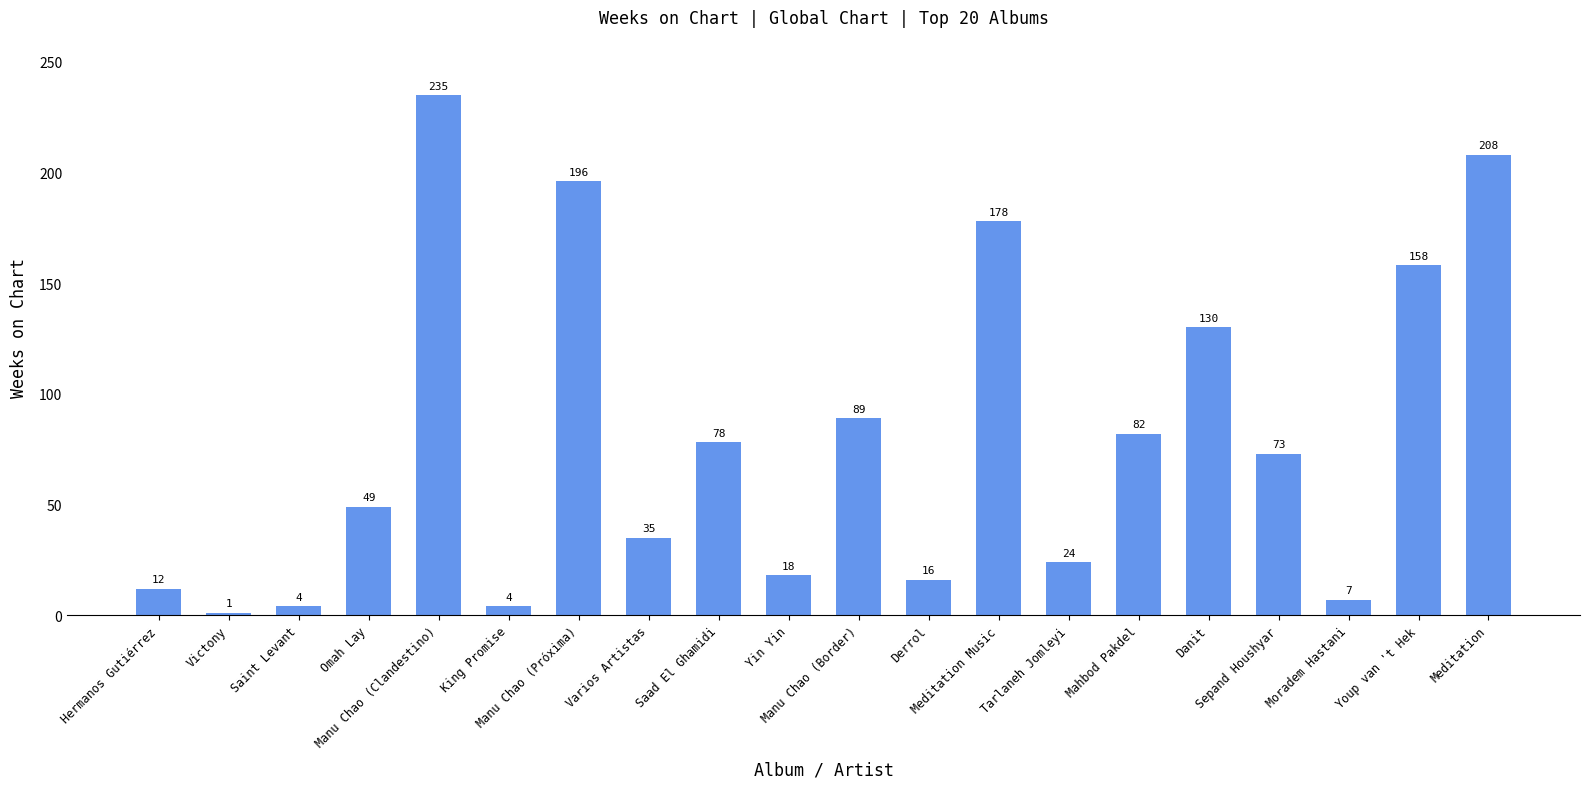

What is the maximum value shown in the chart?

235